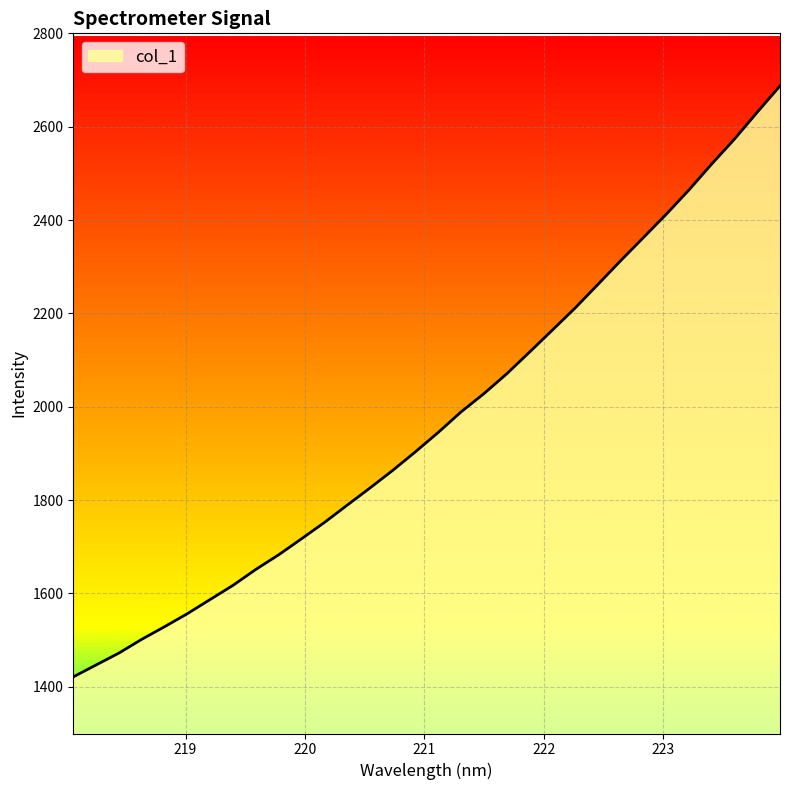

Read the value at 223.408.

2520.0